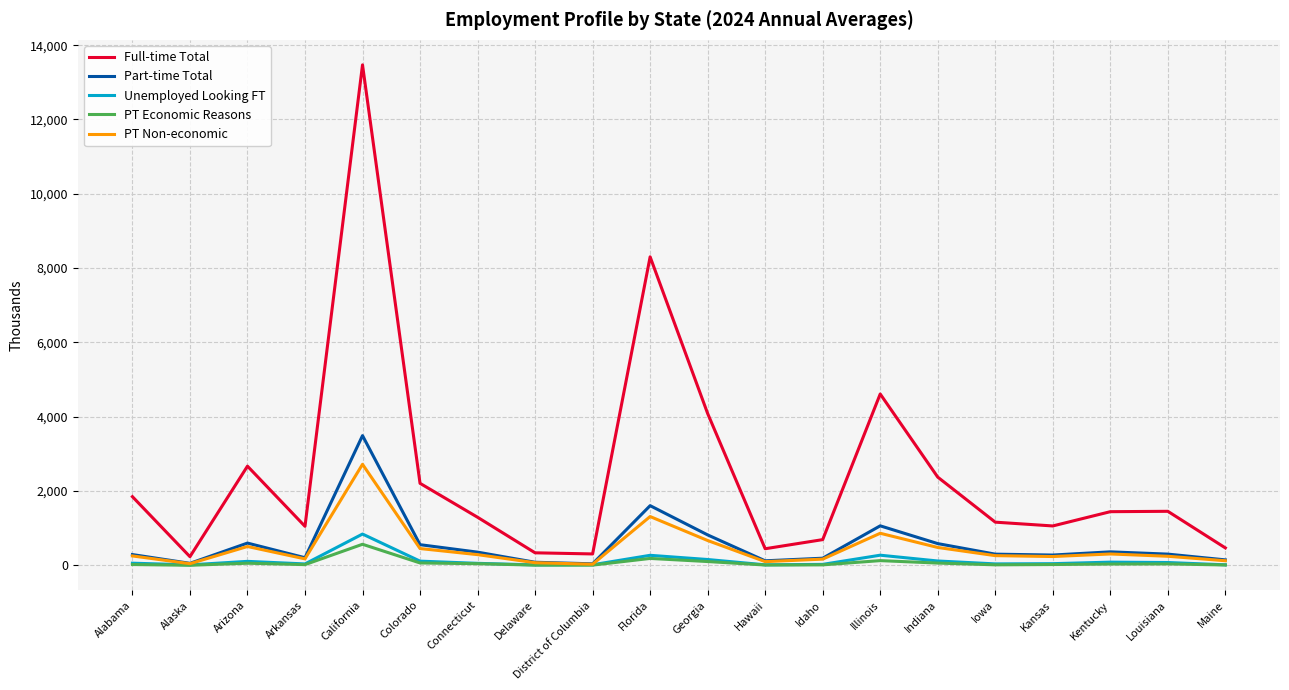

Is this an area chart (filled region under the line)?

No